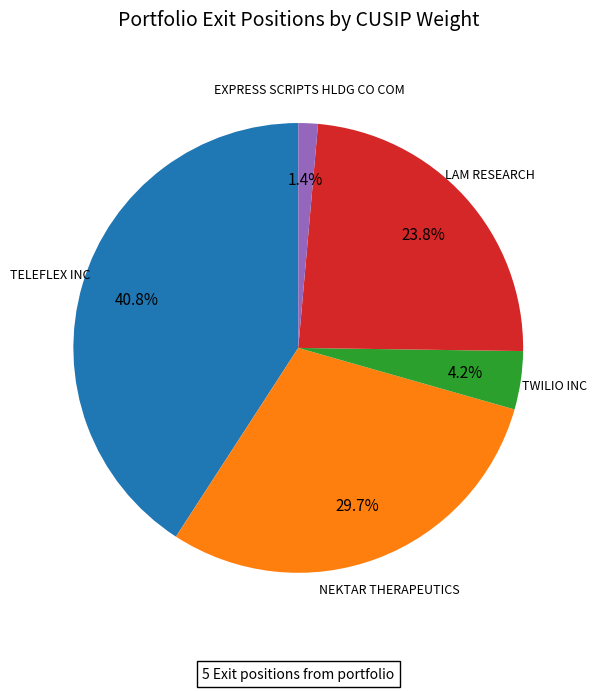

Is there a majority slice in this chart?

No